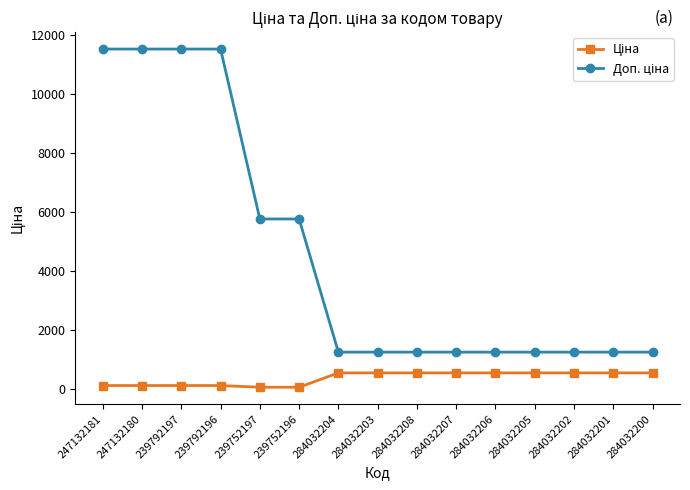

At how many categories does at least one series exceed 6723?

4